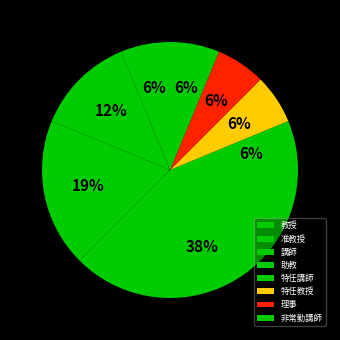

To the nearest percent, what is the average slice percentage?

12%